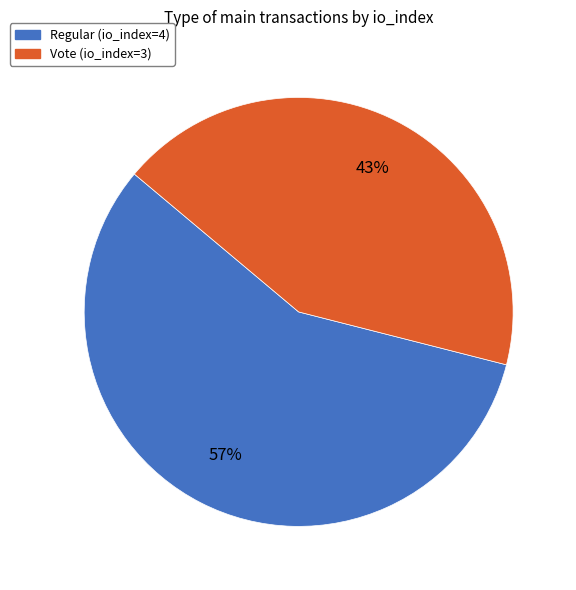

To the nearest percent, what is the difference between the largest and smallest slice percentages?

14%